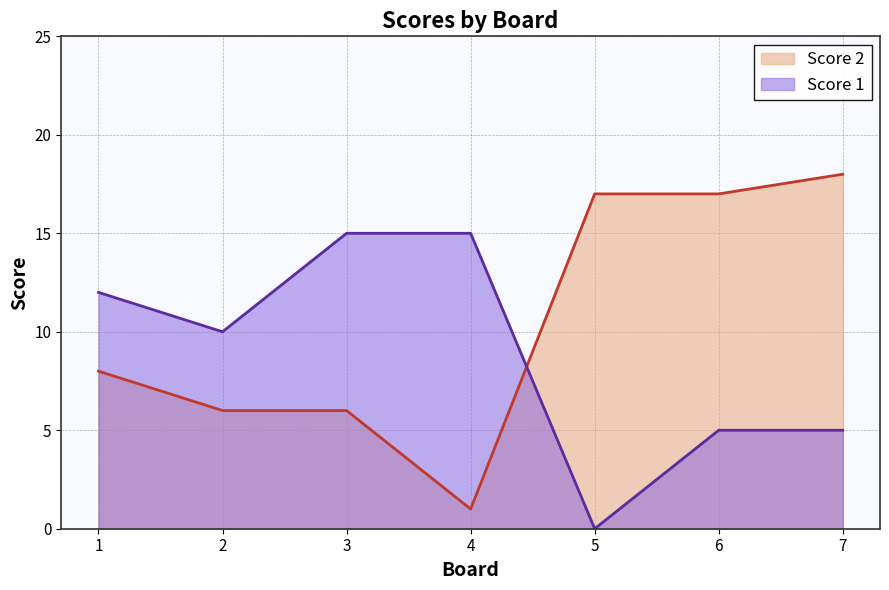

What is the value of the Score 2 point at the 1st from the left?

8